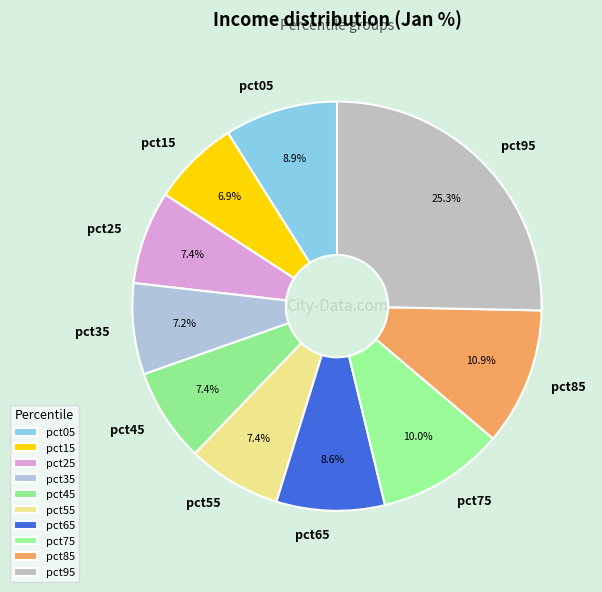

Which has a higher value, pct65 or pct95?

pct95